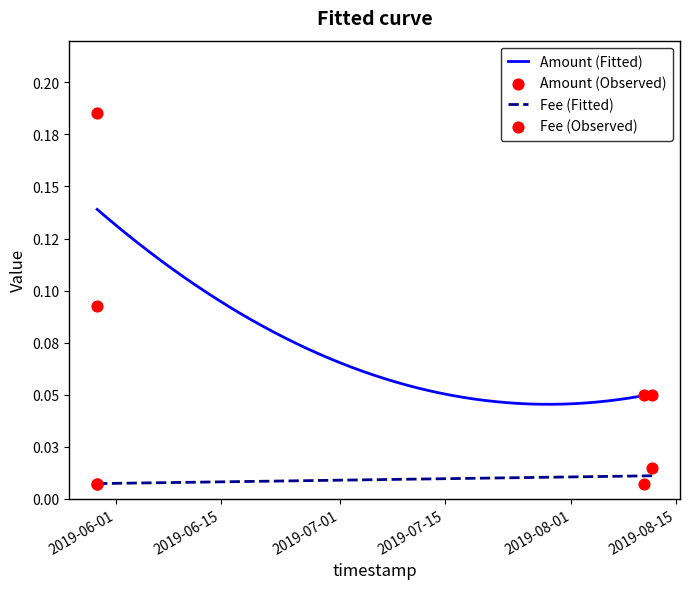

What are all the series names shown in the legend?

Amount, Fee